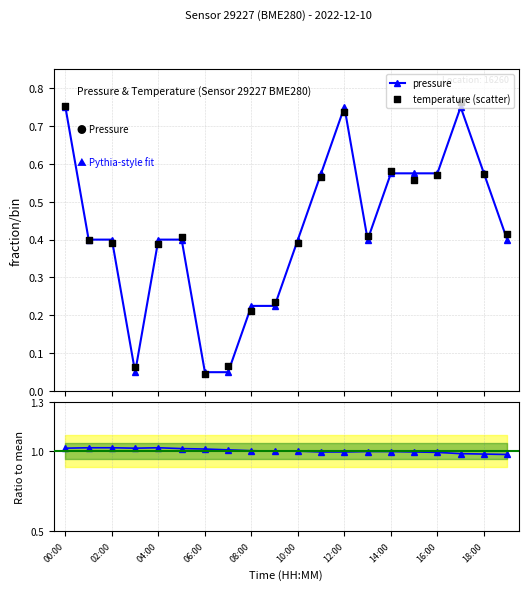

At how many categories does at least one series exceed 0?

20